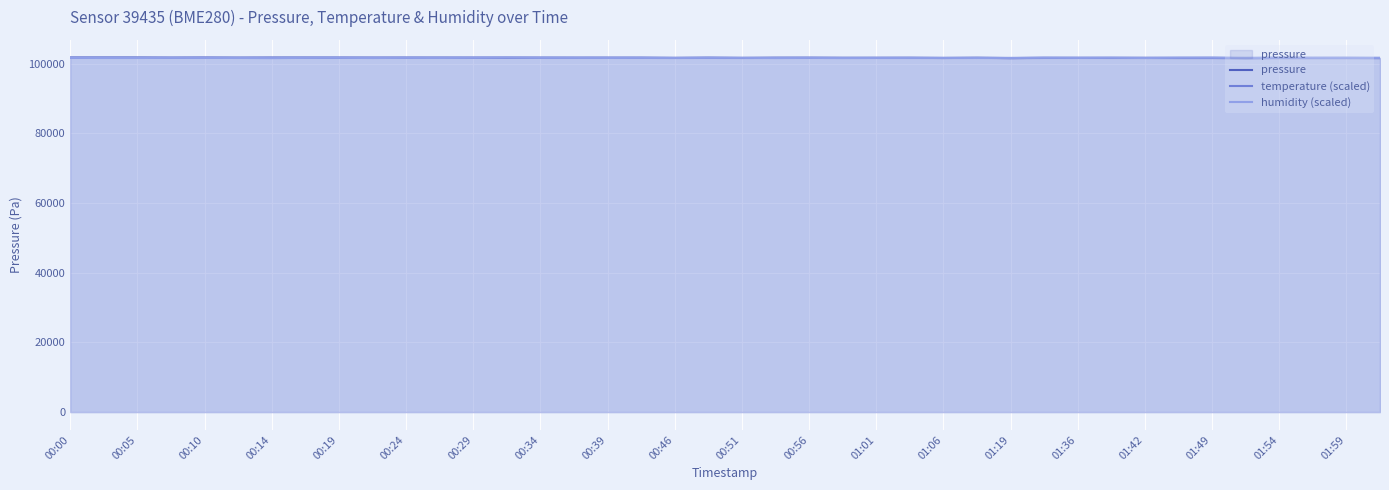

After their last crossing, which series has the higher values: humidity (scaled) or temperature (scaled)?

humidity (scaled)